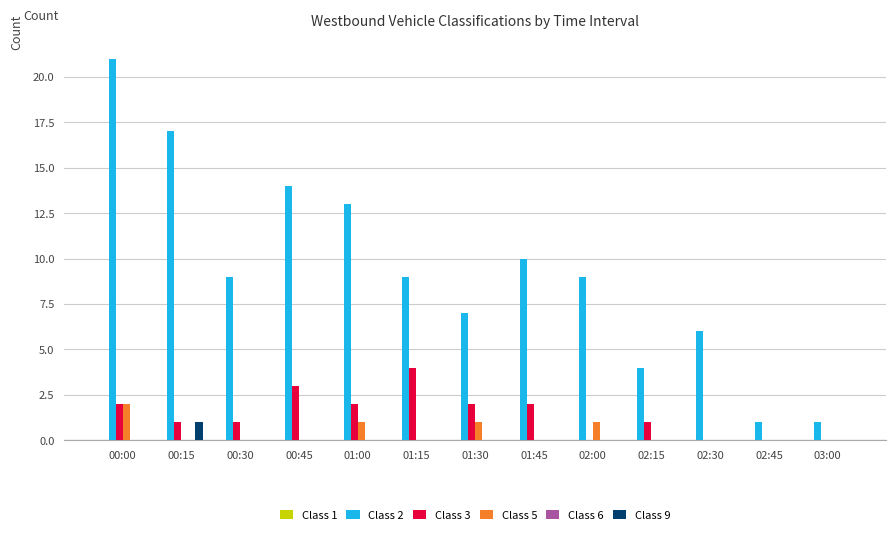

Which label corresponds to the largest value in the chart?

00:00